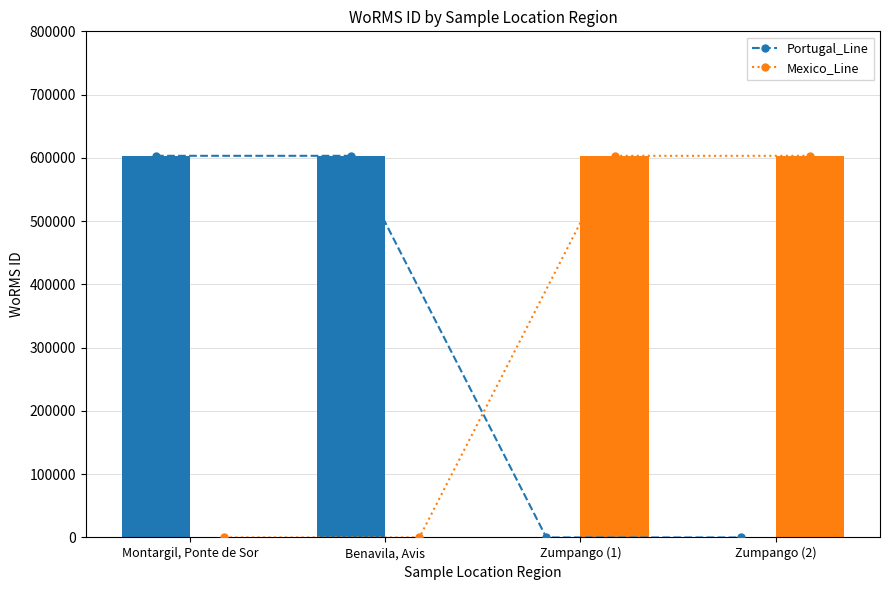

What is the sum of all Mexico values?

1206492